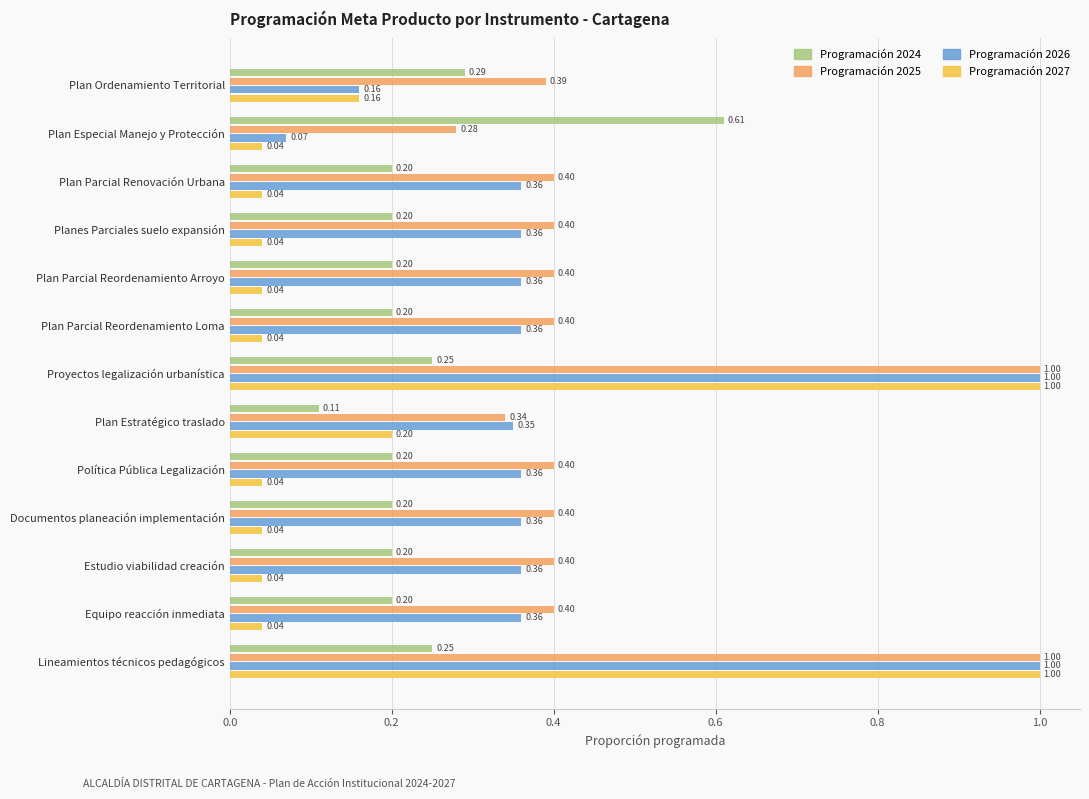

At Planes Parciales suelo expansión, list the series in order from largest to smallest.

Programación 2025, Programación 2026, Programación 2024, Programación 2027